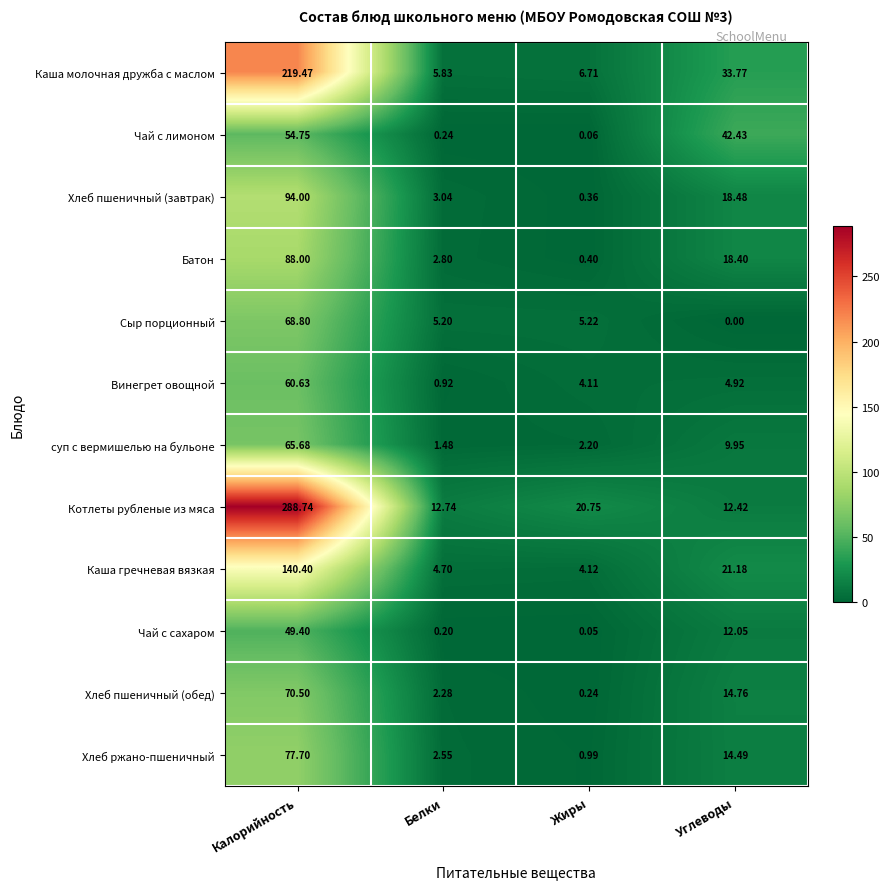

How many data points does each series have?

4